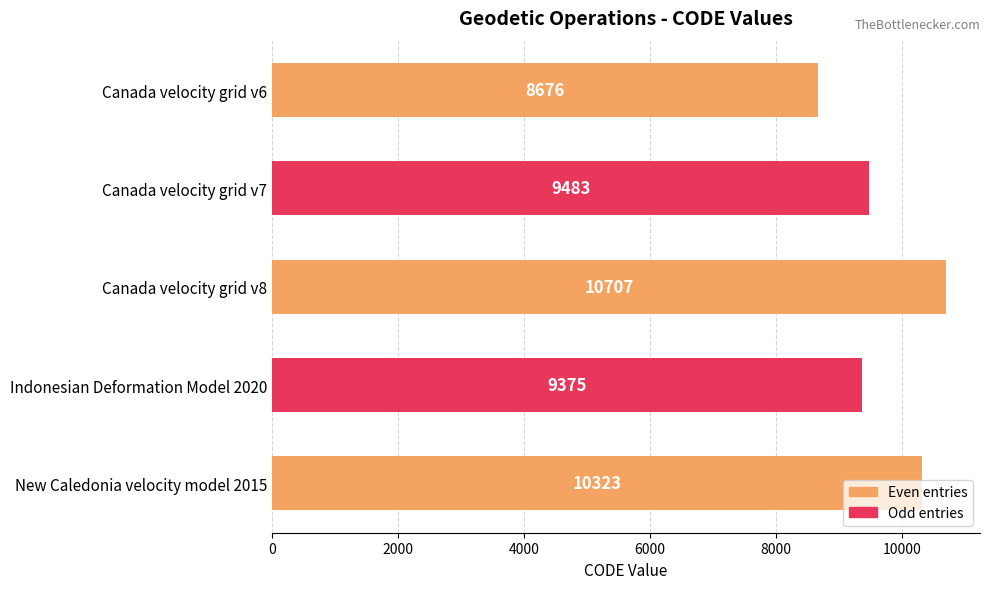

What is the value of the 2nd bar from the top?

9483